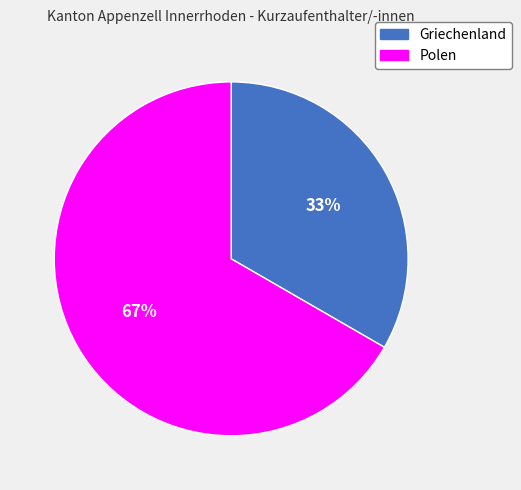

Is Polen the majority of the pie?

Yes